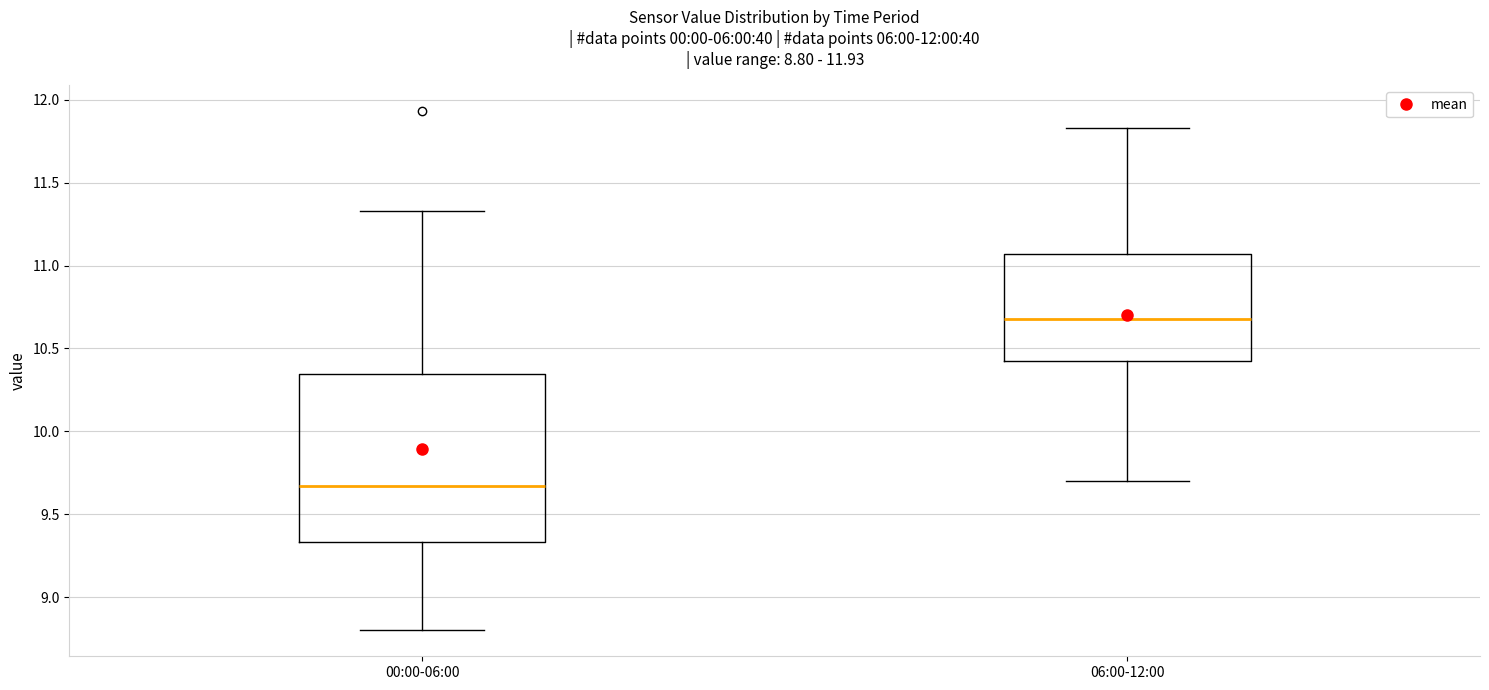

Comparing the boxes themselves (not the whiskers), which one is the tallest?

00:00-06:00